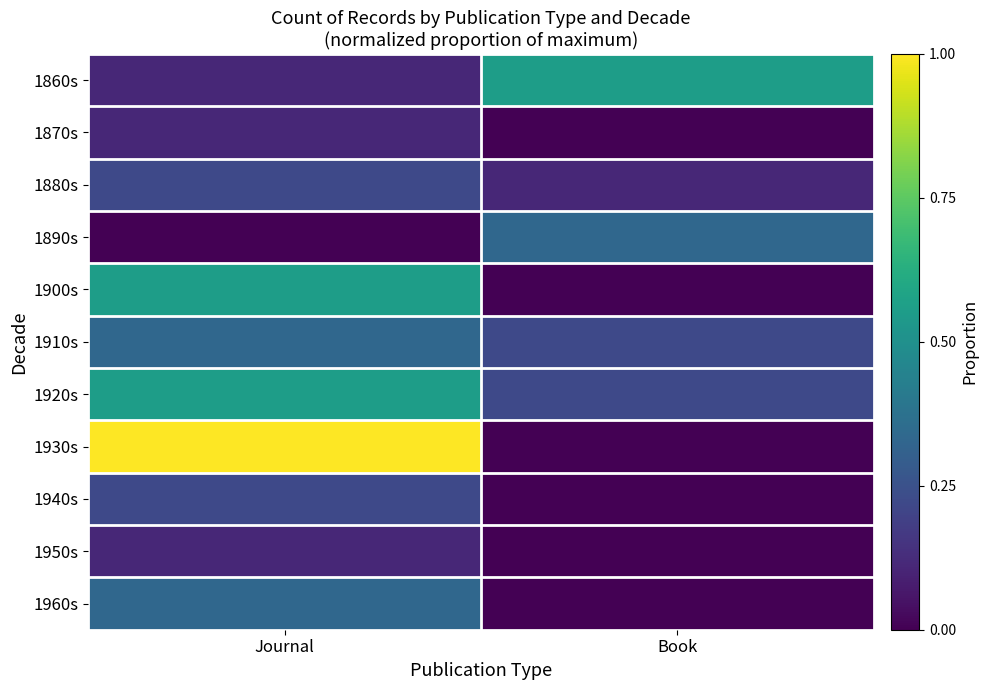

Which has a higher value, Journal or Book?

Book